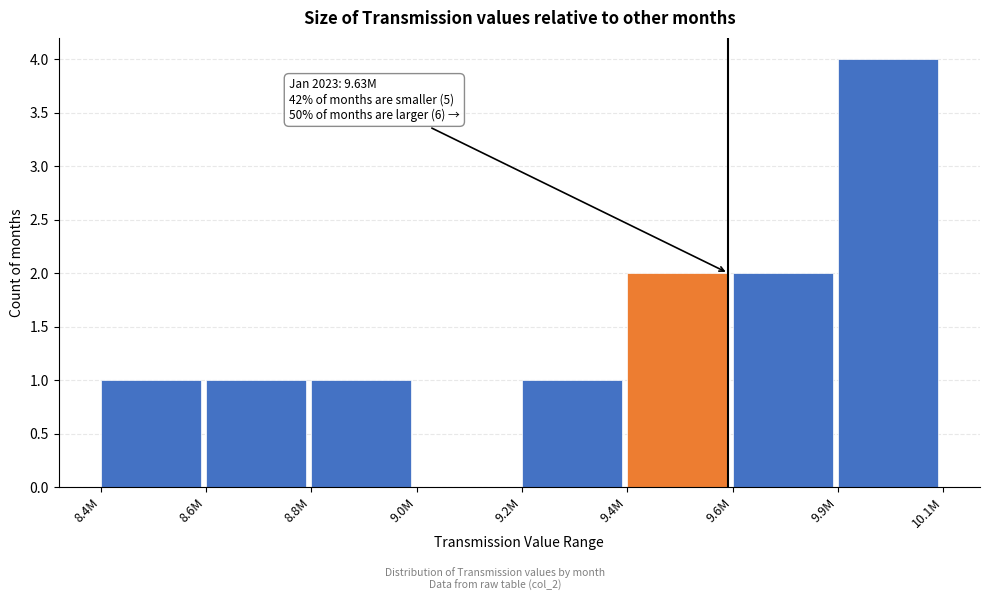

Reading right to left, what are all the values shown in this chart?

9.9M=4	9.6M=2	9.4M=2	9.2M=1	9.0M=0	8.8M=1	8.6M=1	8.4M=1